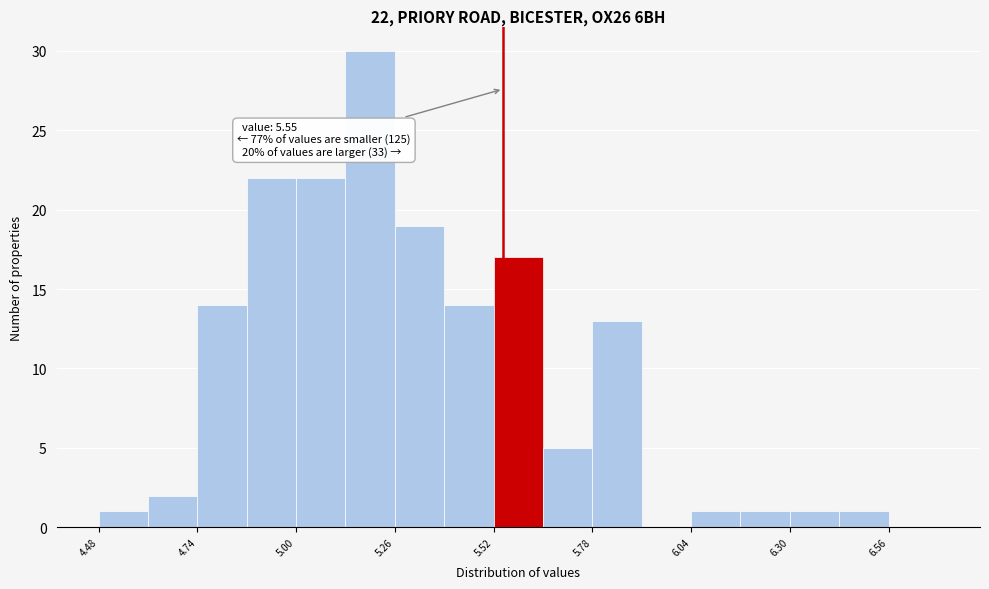

Around what value on the x-axis is the tallest bar? Give the approximate position of its centre, as read against the axis.

5.20